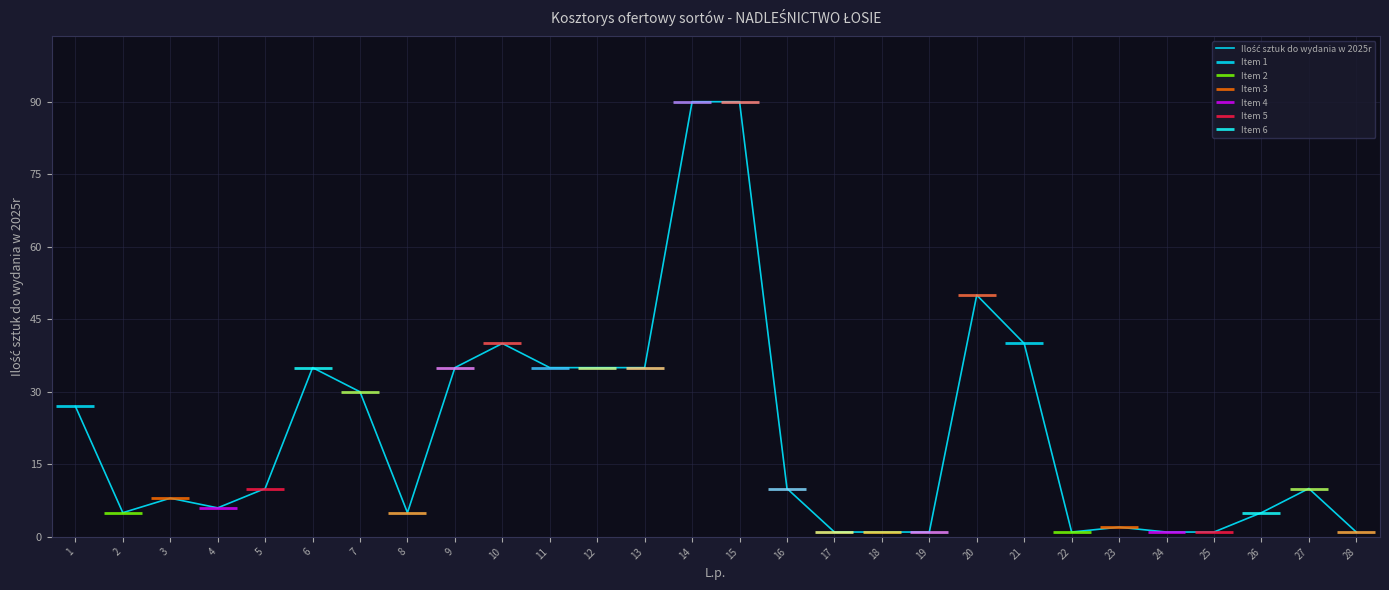

Where does the data first go above 10?

1